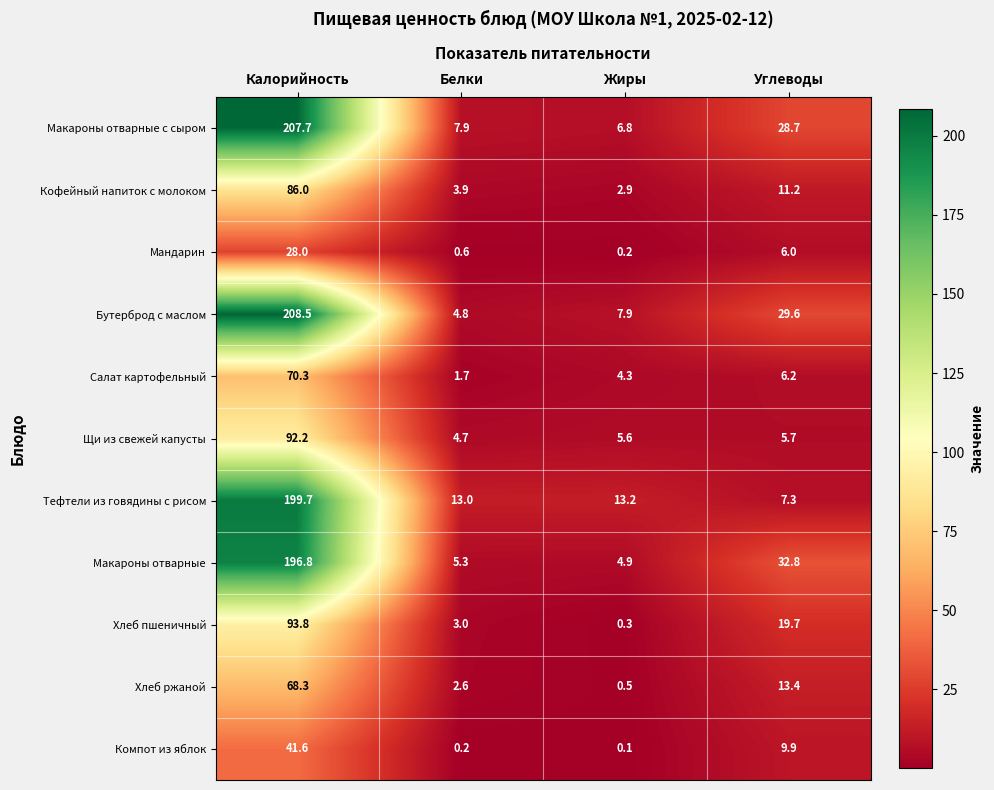

What is the difference between the second highest and minimum values in the Макароны отварные с сыром series?

21.9